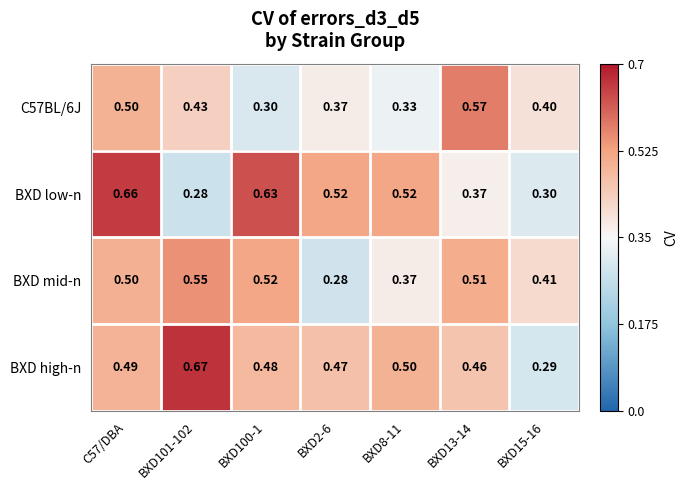

What is the minimum value shown in the chart?

0.3